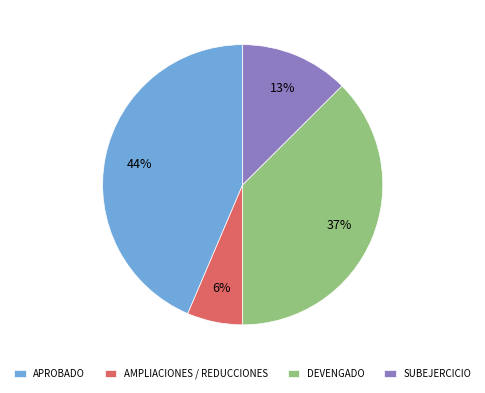

To the nearest percent, what is the combined percentage of SUBEJERCICIO and DEVENGADO?

50%